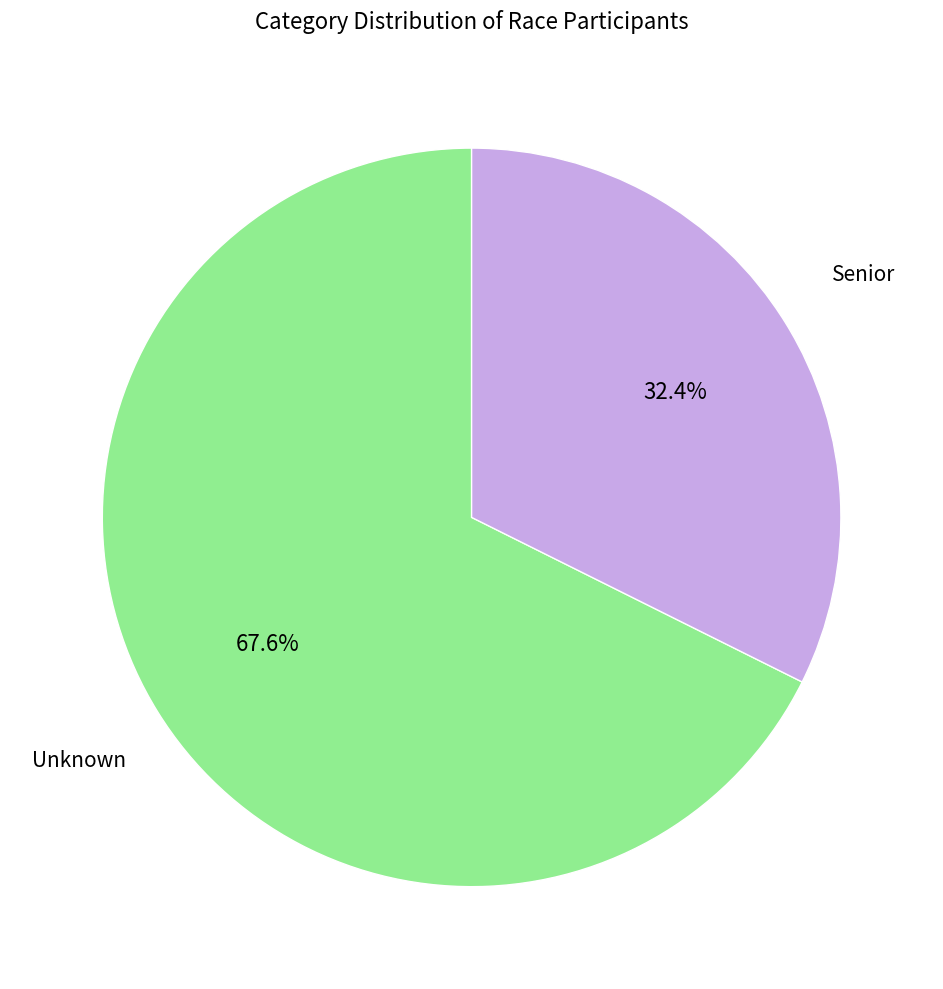

Is there any slice that represents more than half of the pie?

Yes